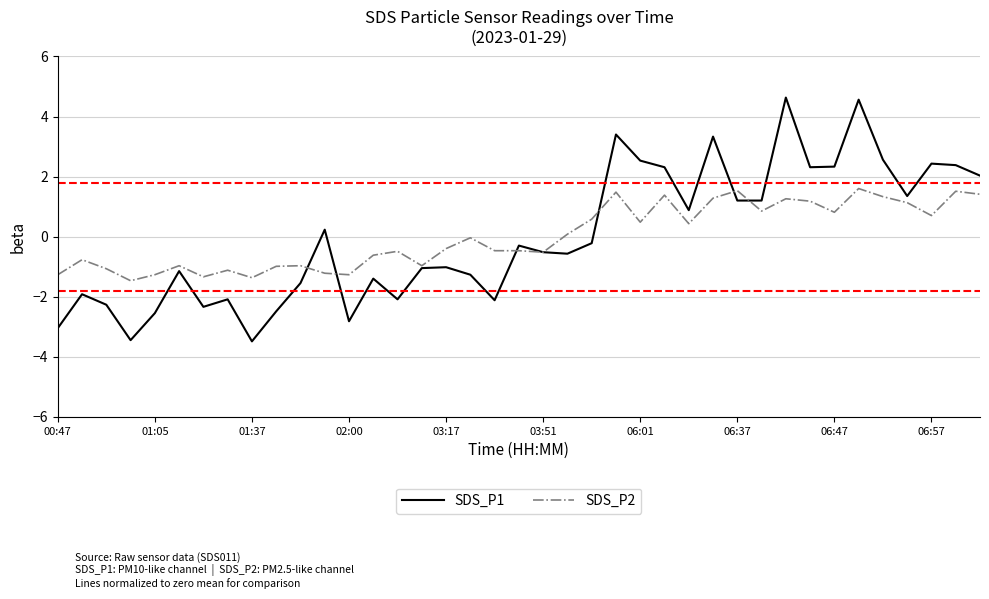

Is this an area chart (filled region under the line)?

No